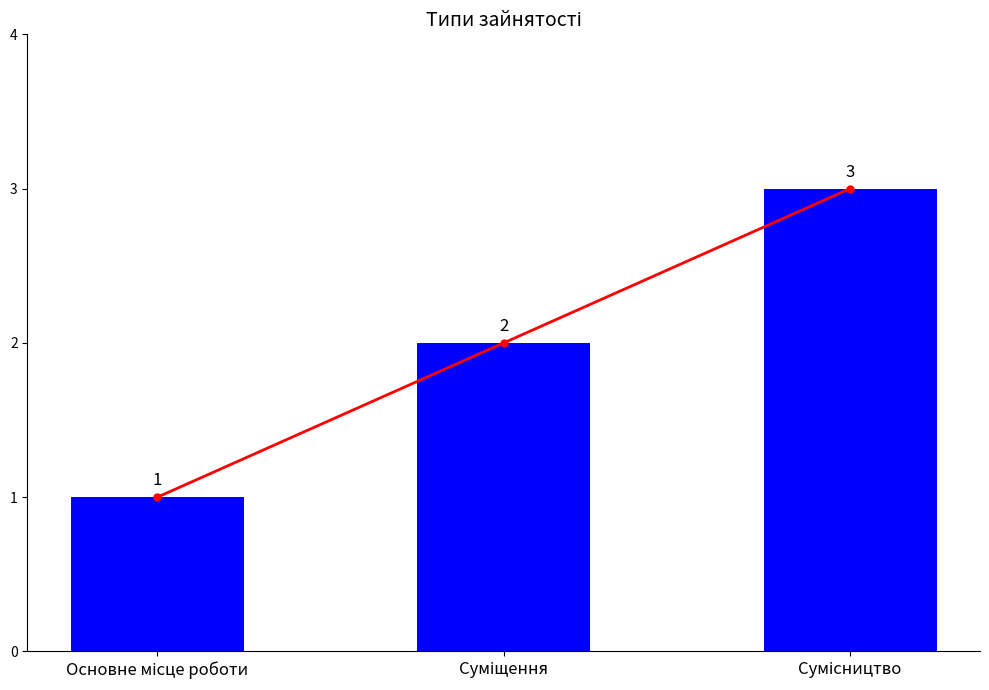

What position from the right is Основне місце роботи?

3